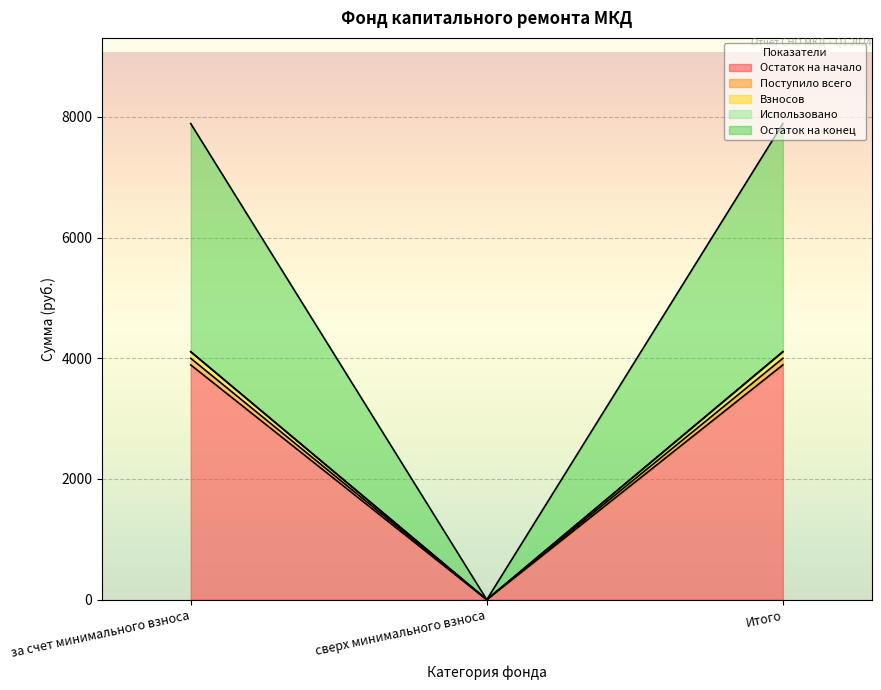

Is it true that Поступило всего equals 2796.2 at за счет минимального взноса?

False